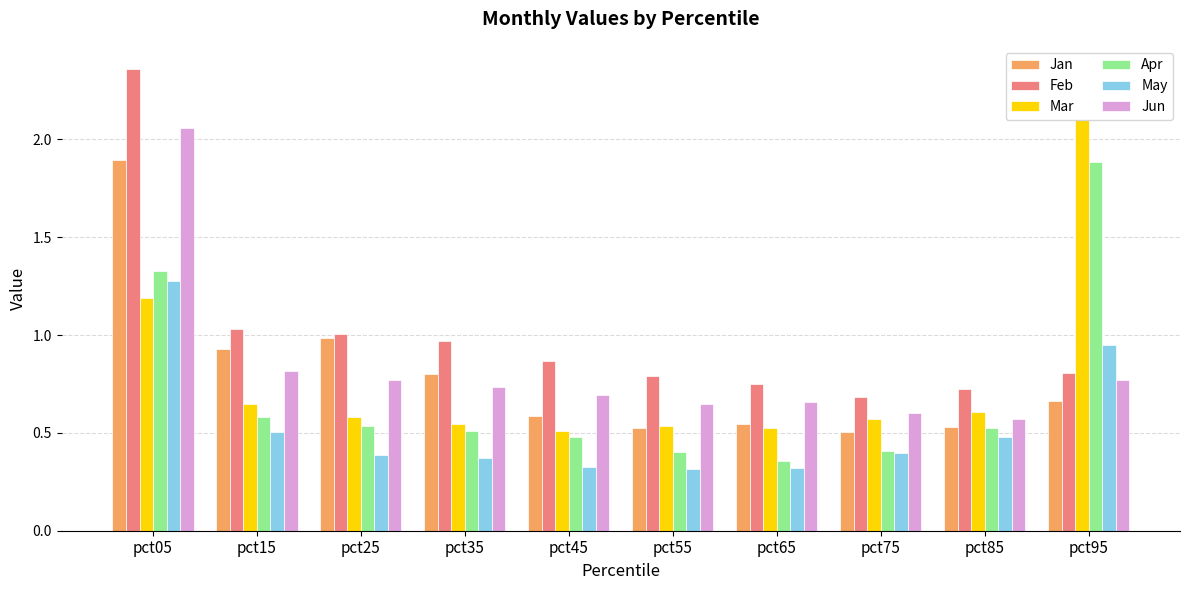

The value of Mar at pct95 is 0.7. True or false?

False